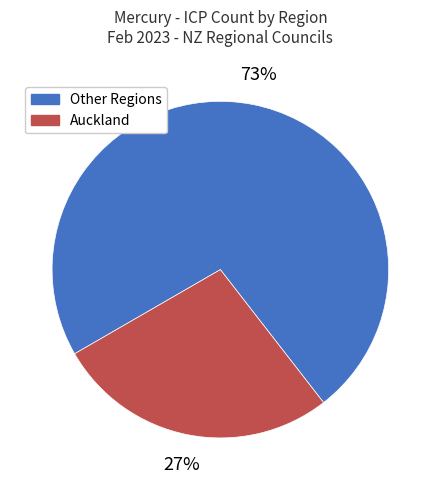

To the nearest percent, what is the difference between the largest and smallest slice percentages?

46%